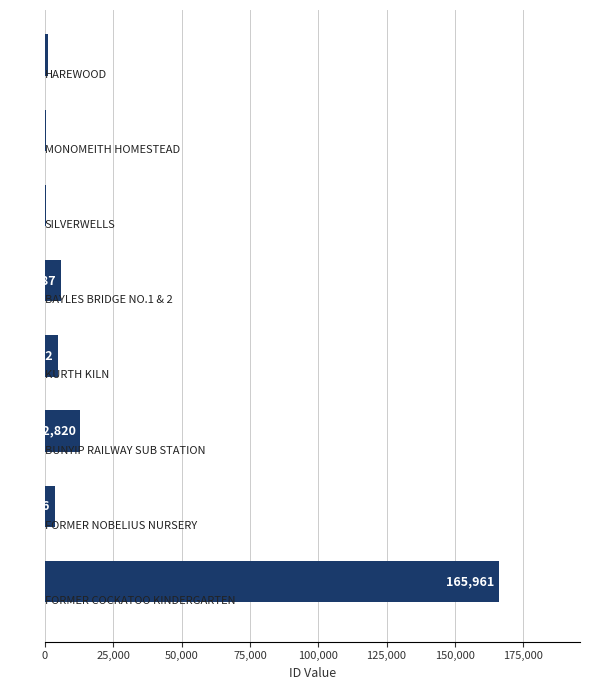

What is the greatest value displayed?

165961